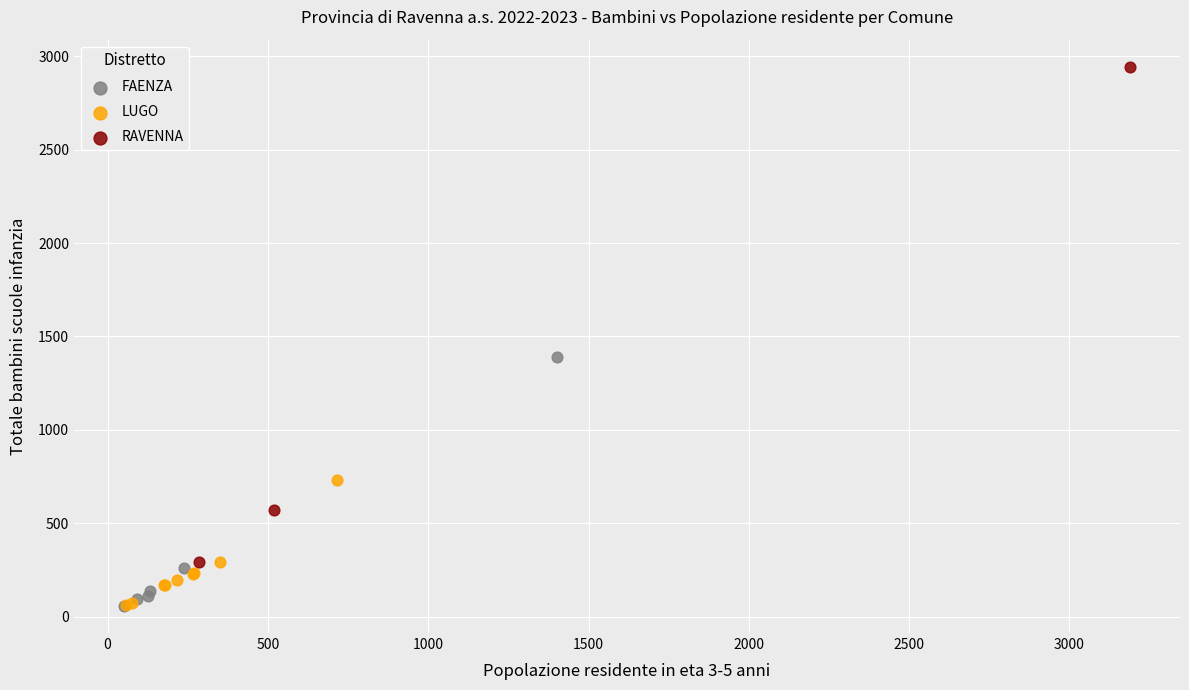

Which series contains the highest Y value?

RAVENNA